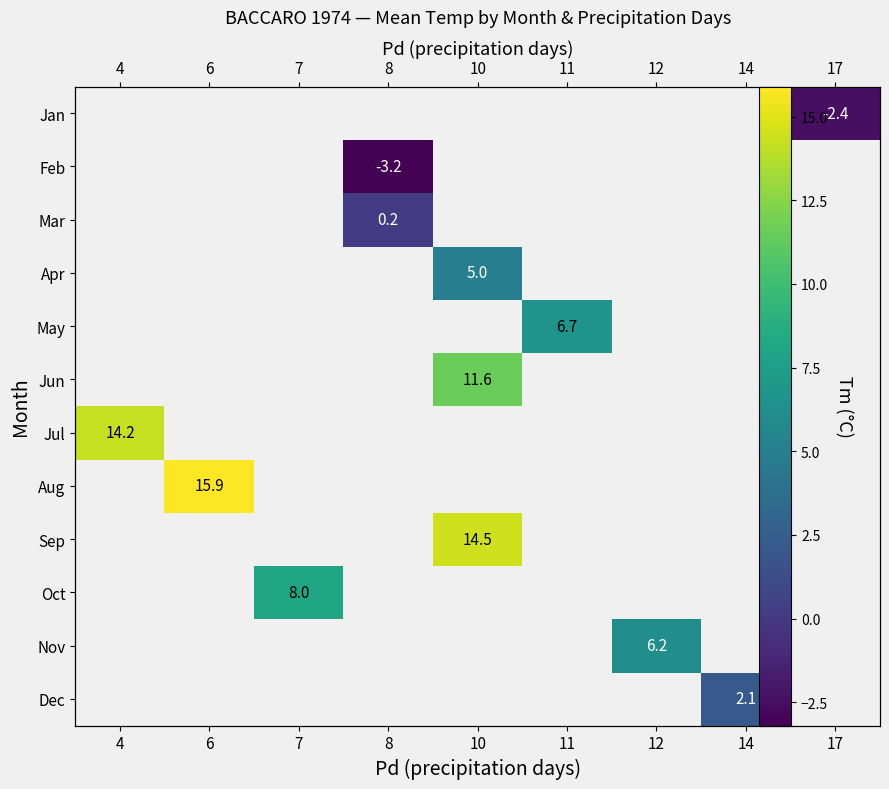

Between 17 and 11, which is larger?

11